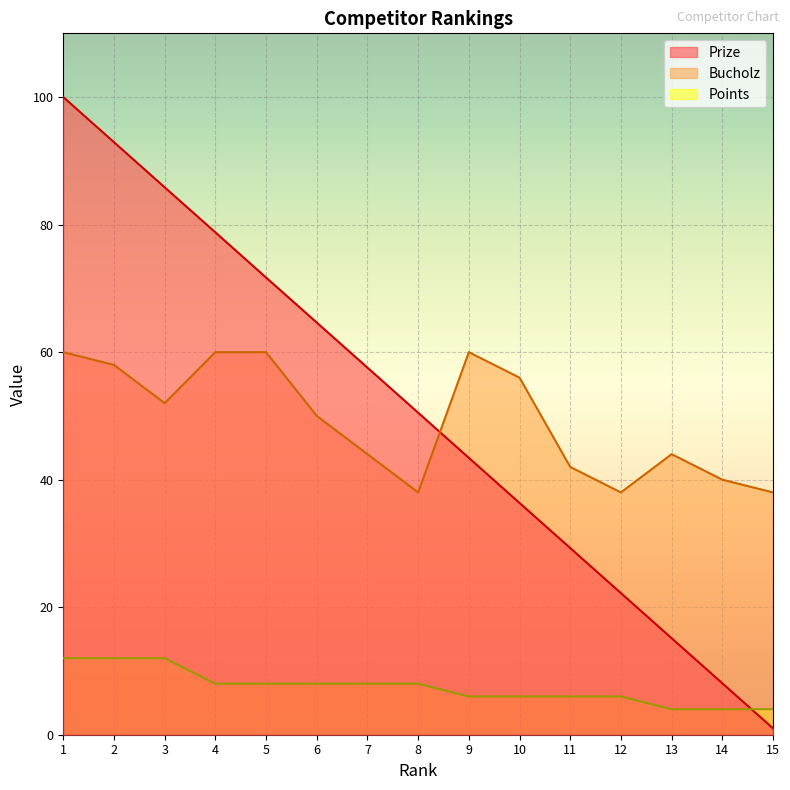

What is the difference between the maximum and second lowest values in the Points series?

8.0